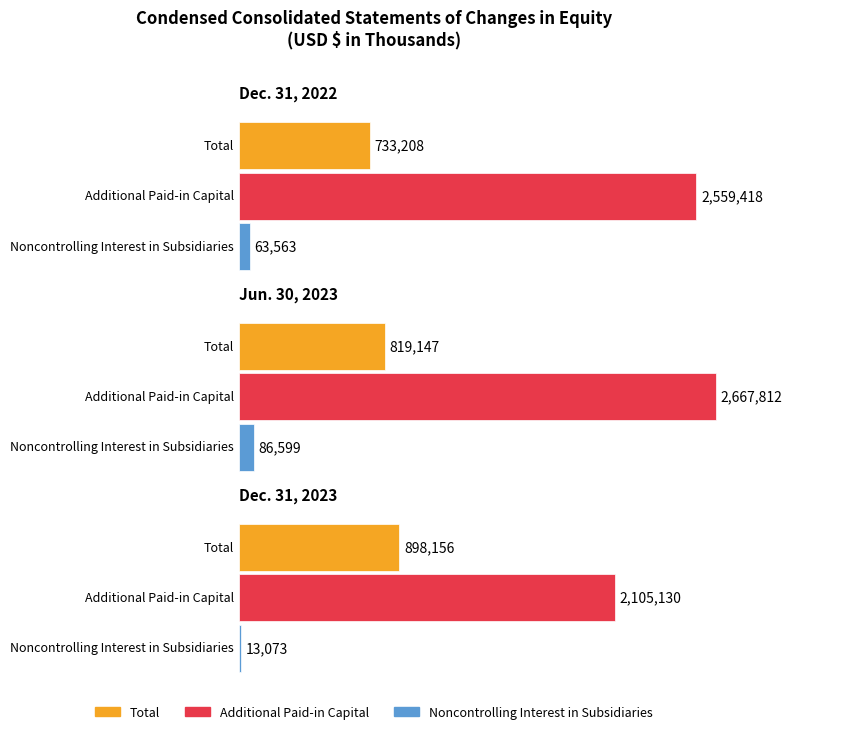

How many data points in Total are less than 819147?

1